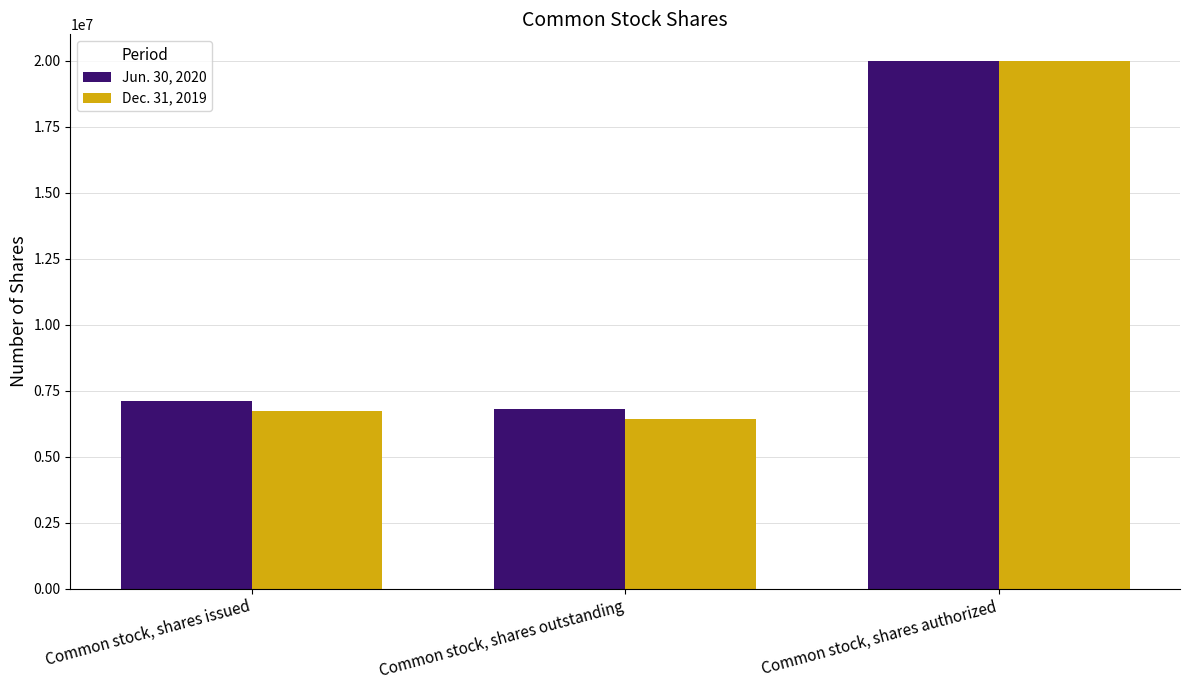

Does the chart contain any negative values?

No